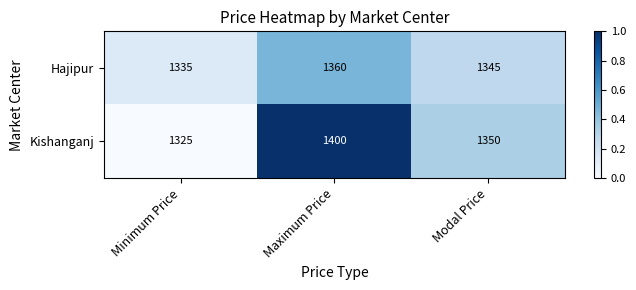

Rank the series by their maximum value, from highest to lowest.

Kishanganj, Hajipur